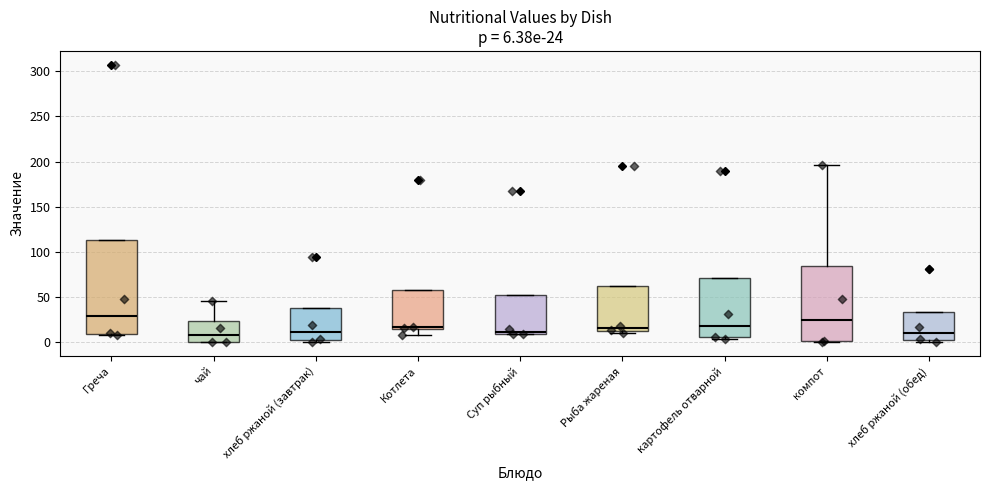

Which box is the tallest, from its lower edge to its upper edge?

Греча